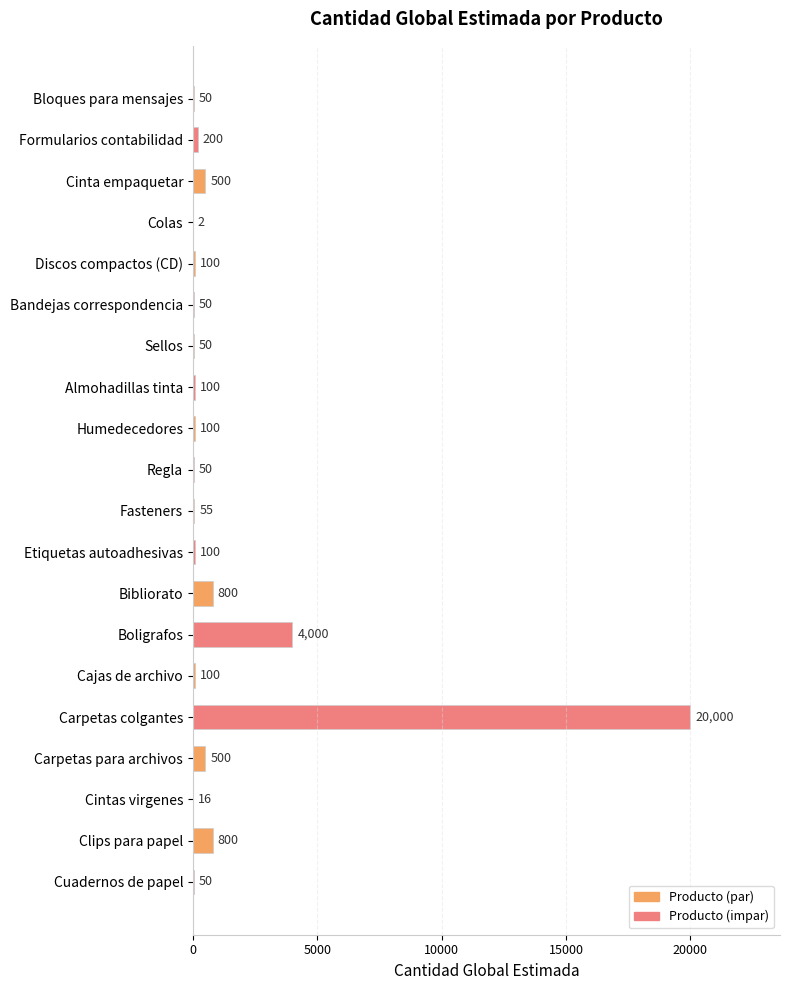

What is the sum of the values at Carpetas colgantes and Bibliorato?

20800